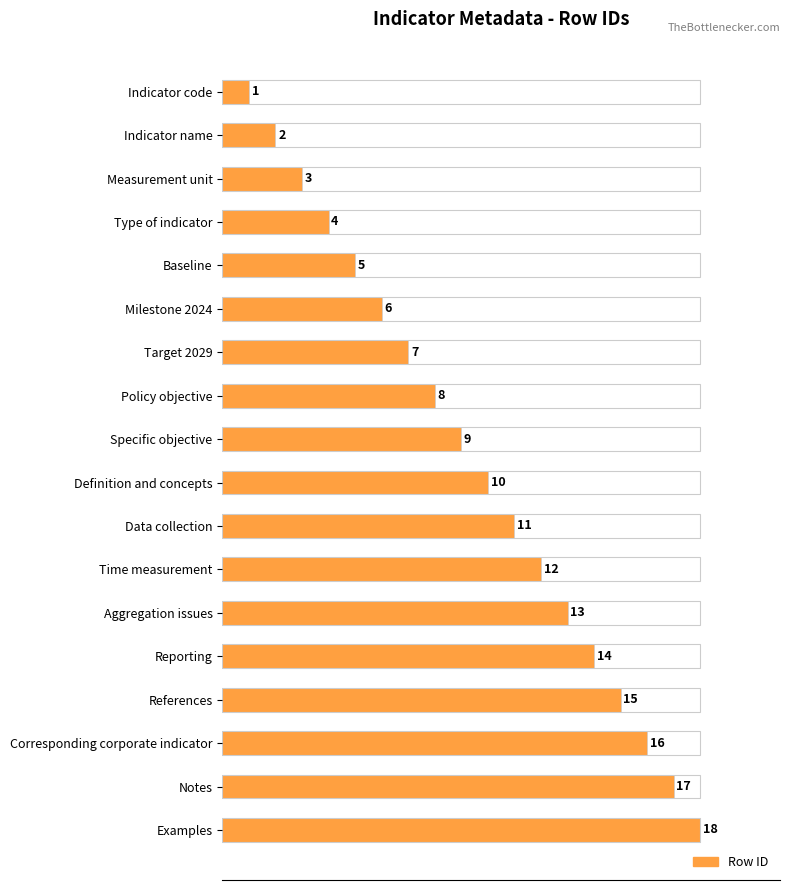

What is the difference between the values at Aggregation issues and Target 2029?

6